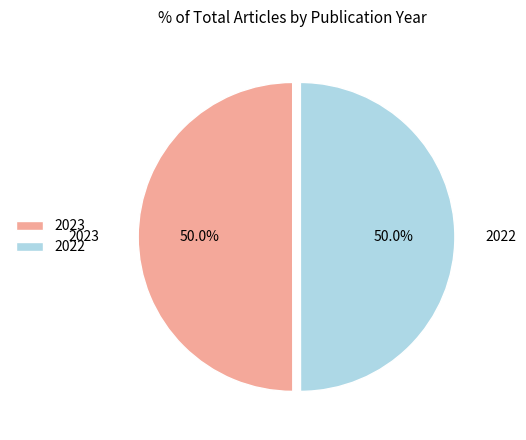

What percentage is NOT represented by 2022?

50.0%